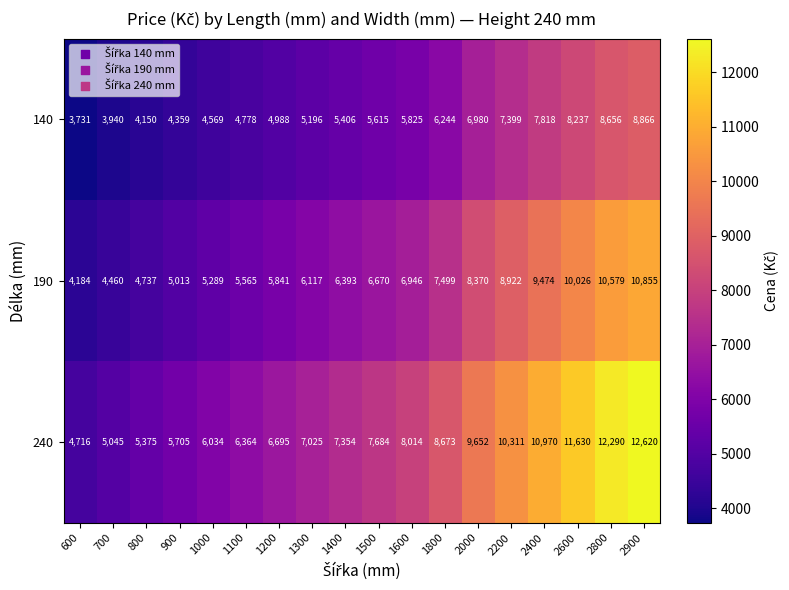

Which label corresponds to the smallest value in the chart?

600